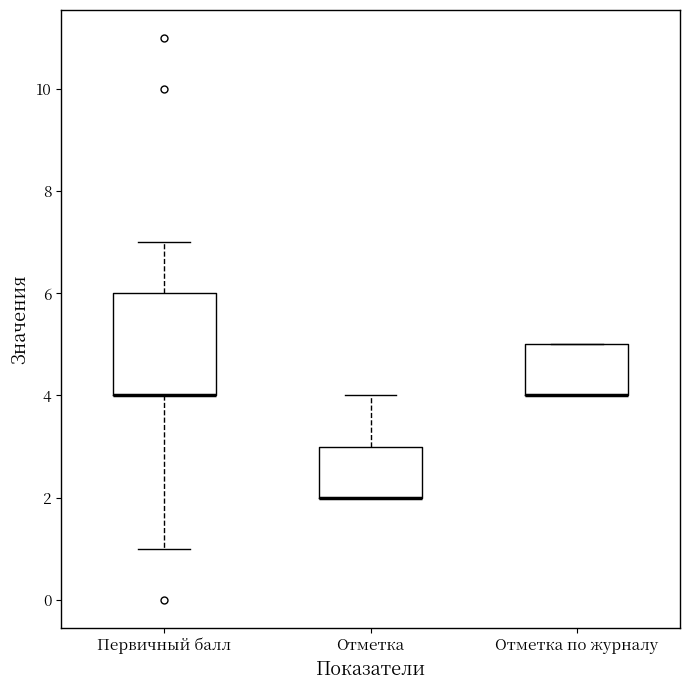

Reading left to right, read every box against the y-axis: the position of its median line, the range the box covers, and the ends of its whiskers. The values are not printed on the chart, so give them approximately, as read against the axis.

Первичный балл: median 4 (drawn on the box's lower edge), box 4 to 6, whiskers 1 to 7
Отметка: median 2 (drawn on the box's lower edge), box 2 to 3, whiskers 2 to 4
Отметка по журналу: median 4 (drawn on the box's lower edge), box 4 to 5, whiskers 4 to 5